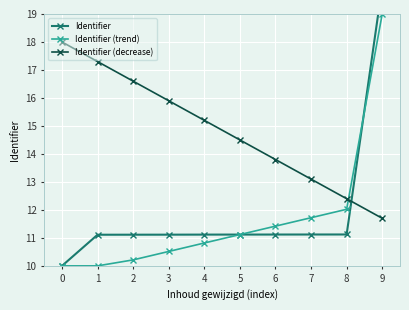

Reading left to right, transcribe all the data shown in this chart.

Identifier: 10.0	11.1	11.1	11.1	11.1	11.1	11.1	11.1	11.1	20.0
Identifier (trend): 10.0	10.0	10.2	10.5	10.8	11.1	11.4	11.7	12.0	19.0
Identifier (decrease): 18.0	17.3	16.6	15.9	15.2	14.5	13.8	13.1	12.4	11.7